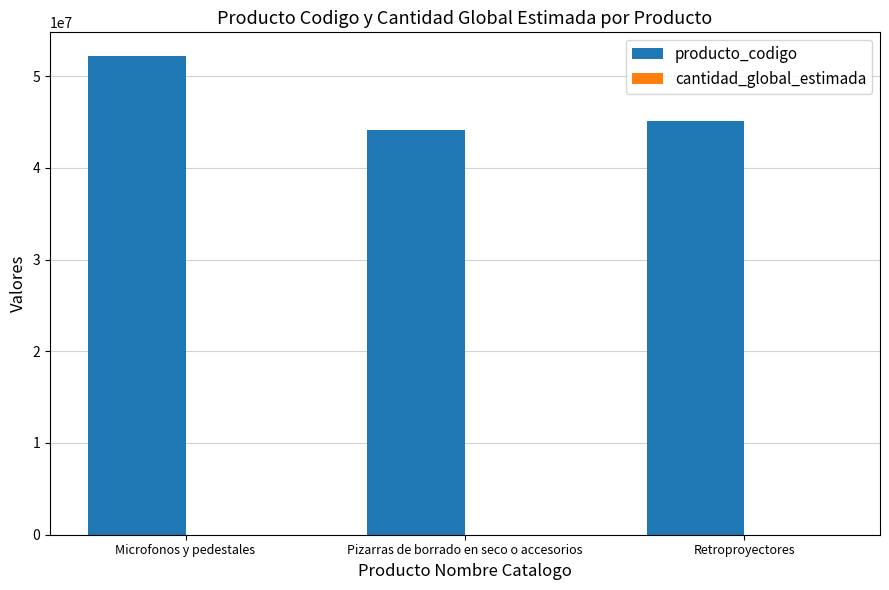

The producto_codigo series shows 52161520 at Microfonos y pedestales. True or false?

True